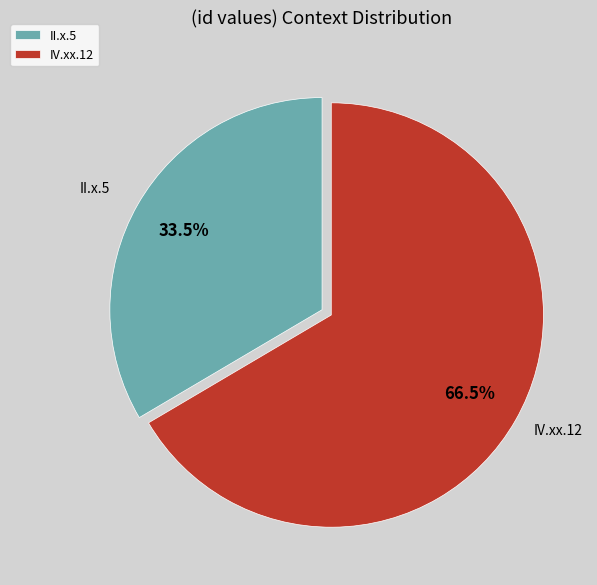

Is the sum of II.x.5 and IV.xx.12 greater than half?

Yes